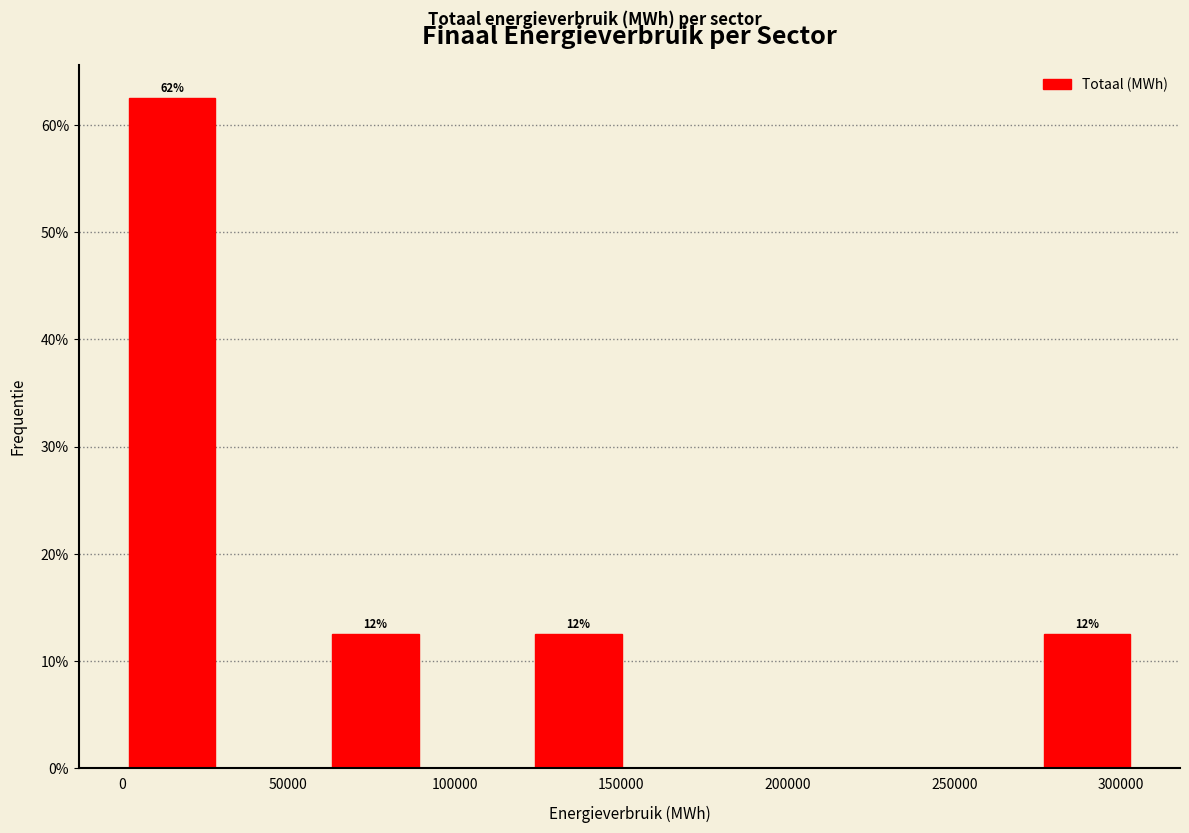

Which range on the x-axis has the tallest bar?

0 to 35000